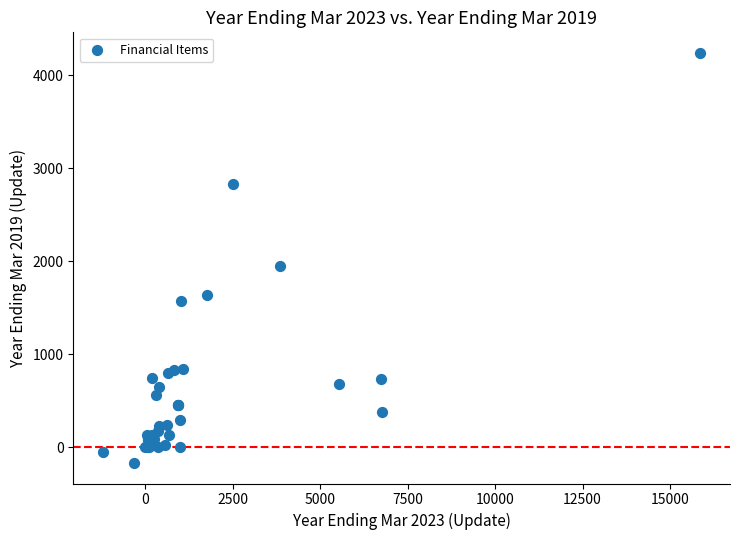

What Y value in the scatter plot is closest to 2036?

1951.8